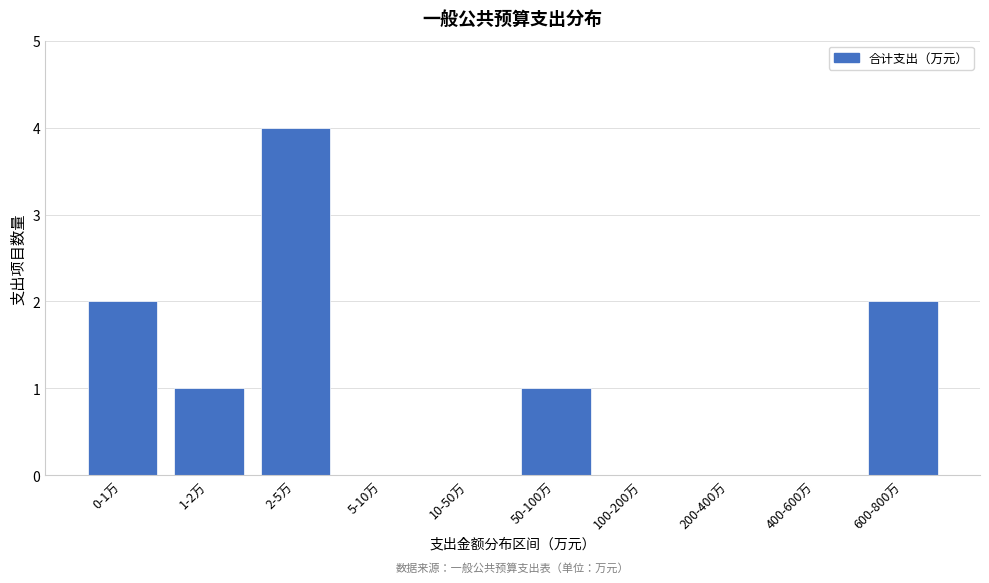

Reading right to left, what are all the values shown in this chart?

600-800万=2	400-600万=0	200-400万=0	100-200万=0	50-100万=1	10-50万=0	5-10万=0	2-5万=4	1-2万=1	0-1万=2